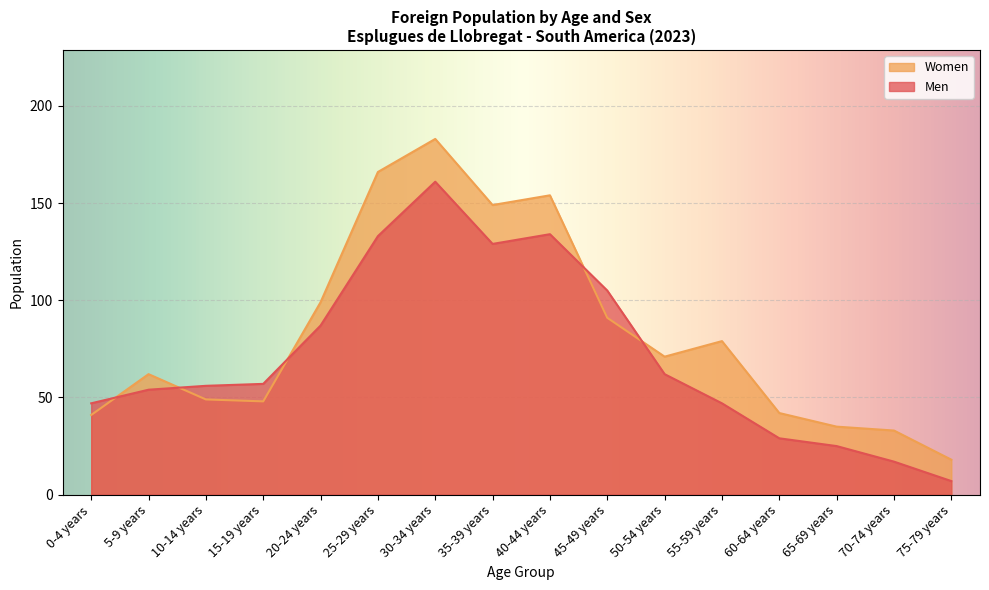

How many lines are shown in the chart?

2